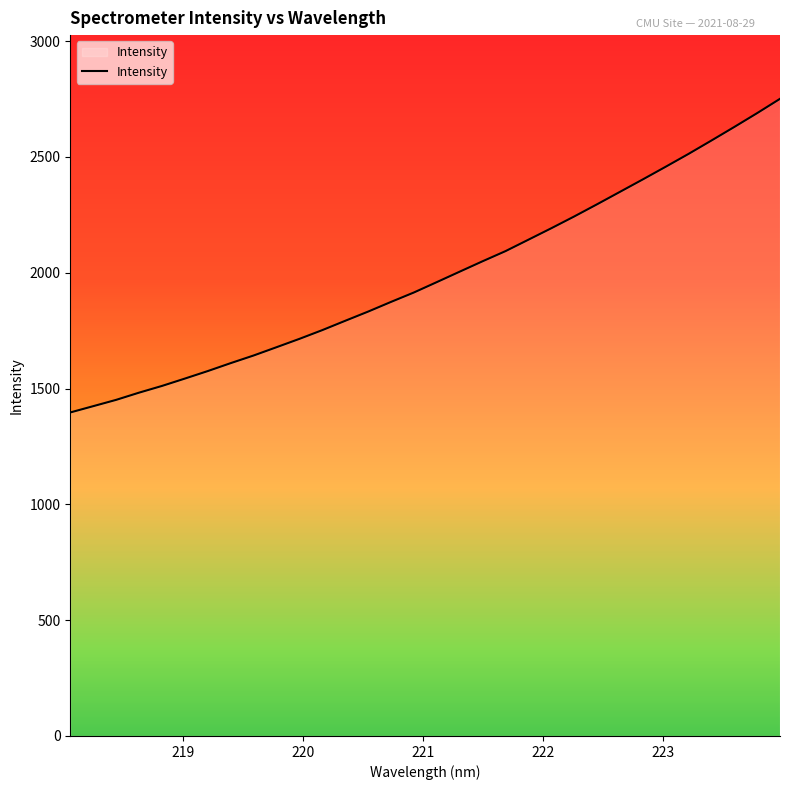

Count the number of categories in the chart.

32